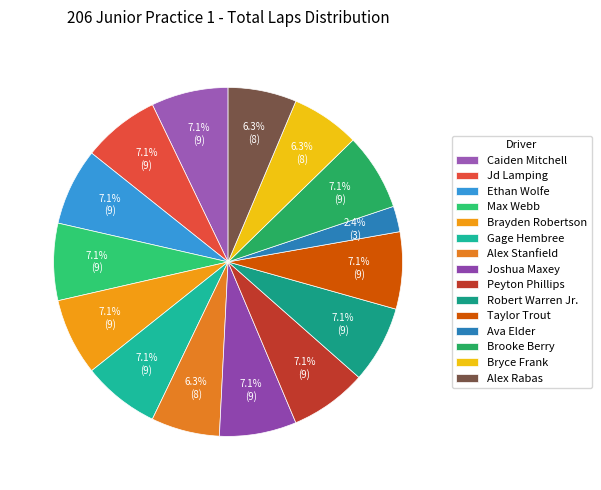

Is Brooke Berry the majority of the pie?

No